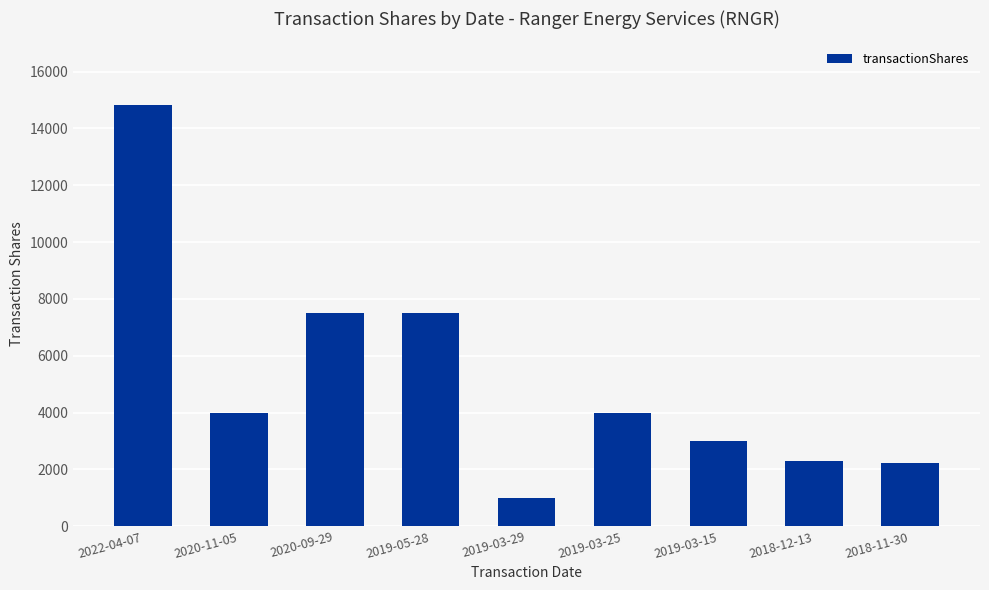

Read the value at 2019-03-15.

3000